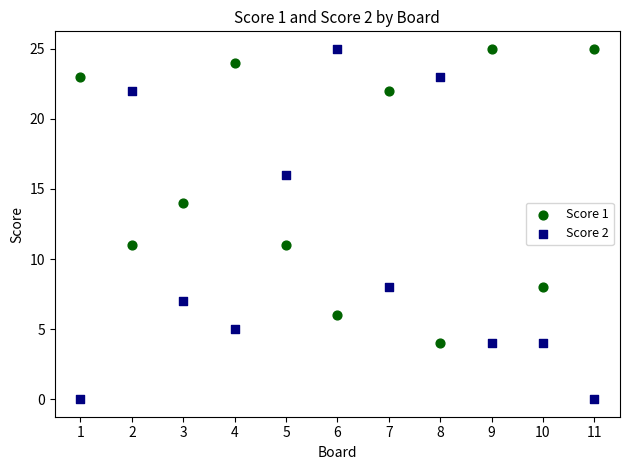

Which series has the widest spread of Y values?

Score 2